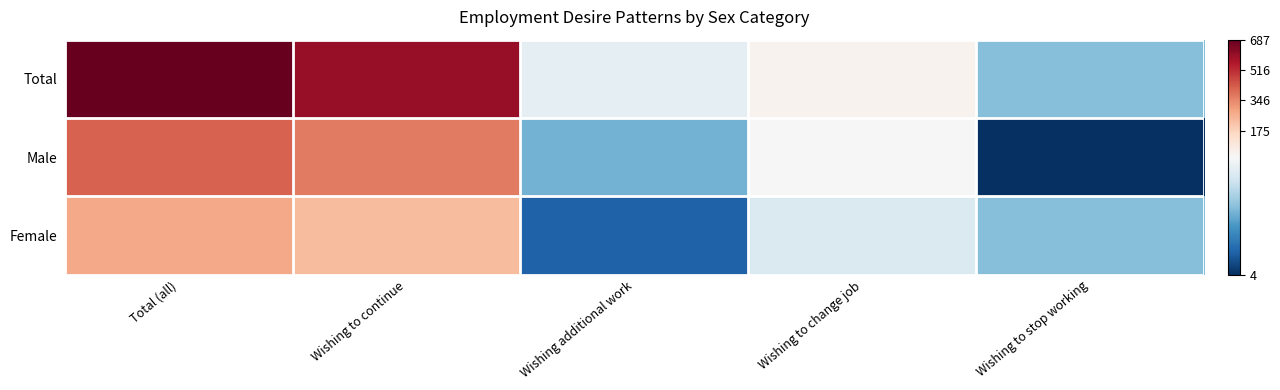

How many categories are shown in the chart?

5